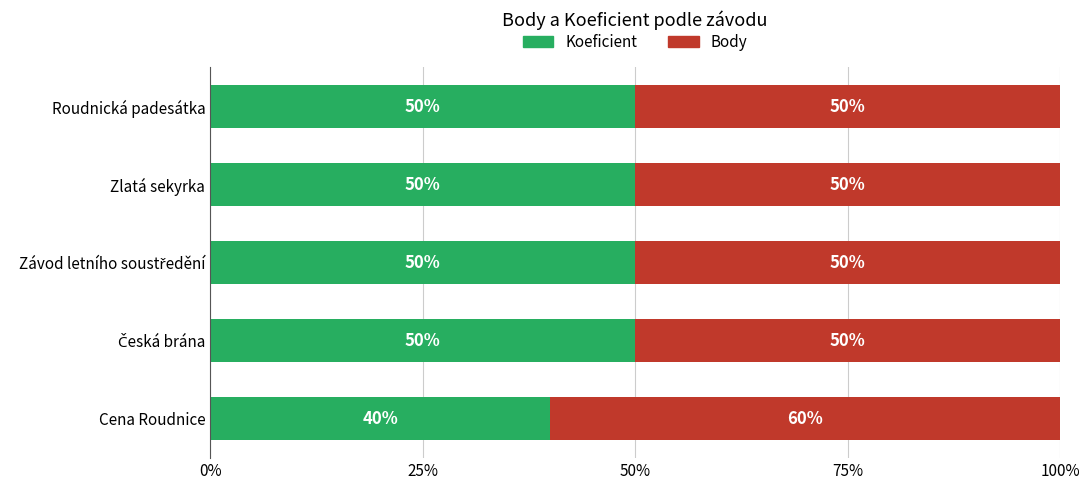

What are all the series names shown in the legend?

Koeficient, Body